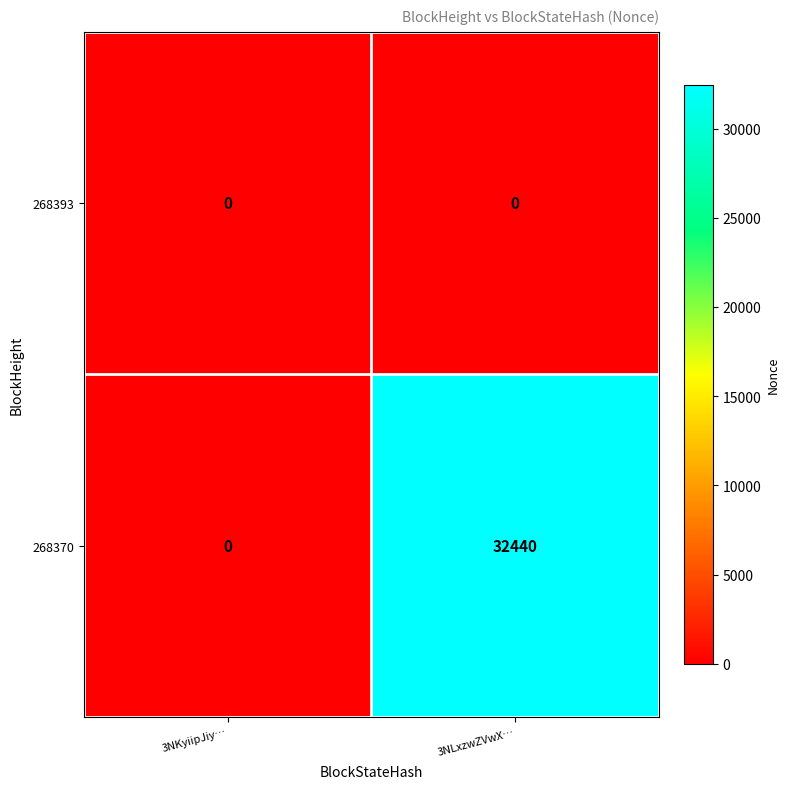

Which series has the widest spread of values?

268370